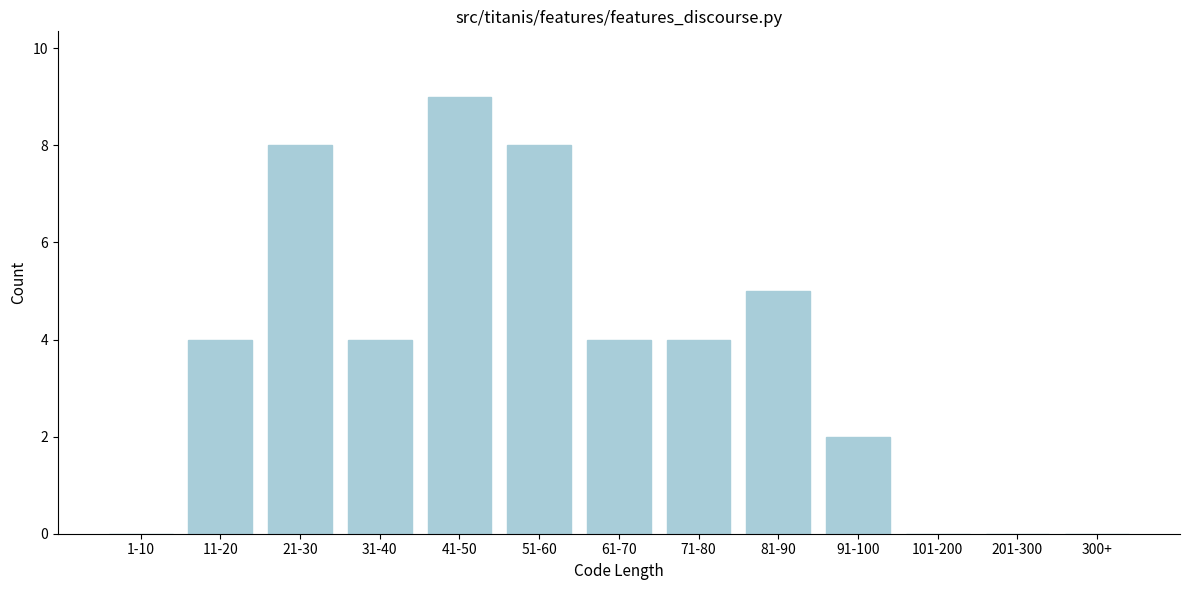

Reading left to right, extract all data points from this chart.

1-10=0	11-20=4	21-30=8	31-40=4	41-50=9	51-60=8	61-70=4	71-80=4	81-90=5	91-100=2	101-200=0	201-300=0	300+=0